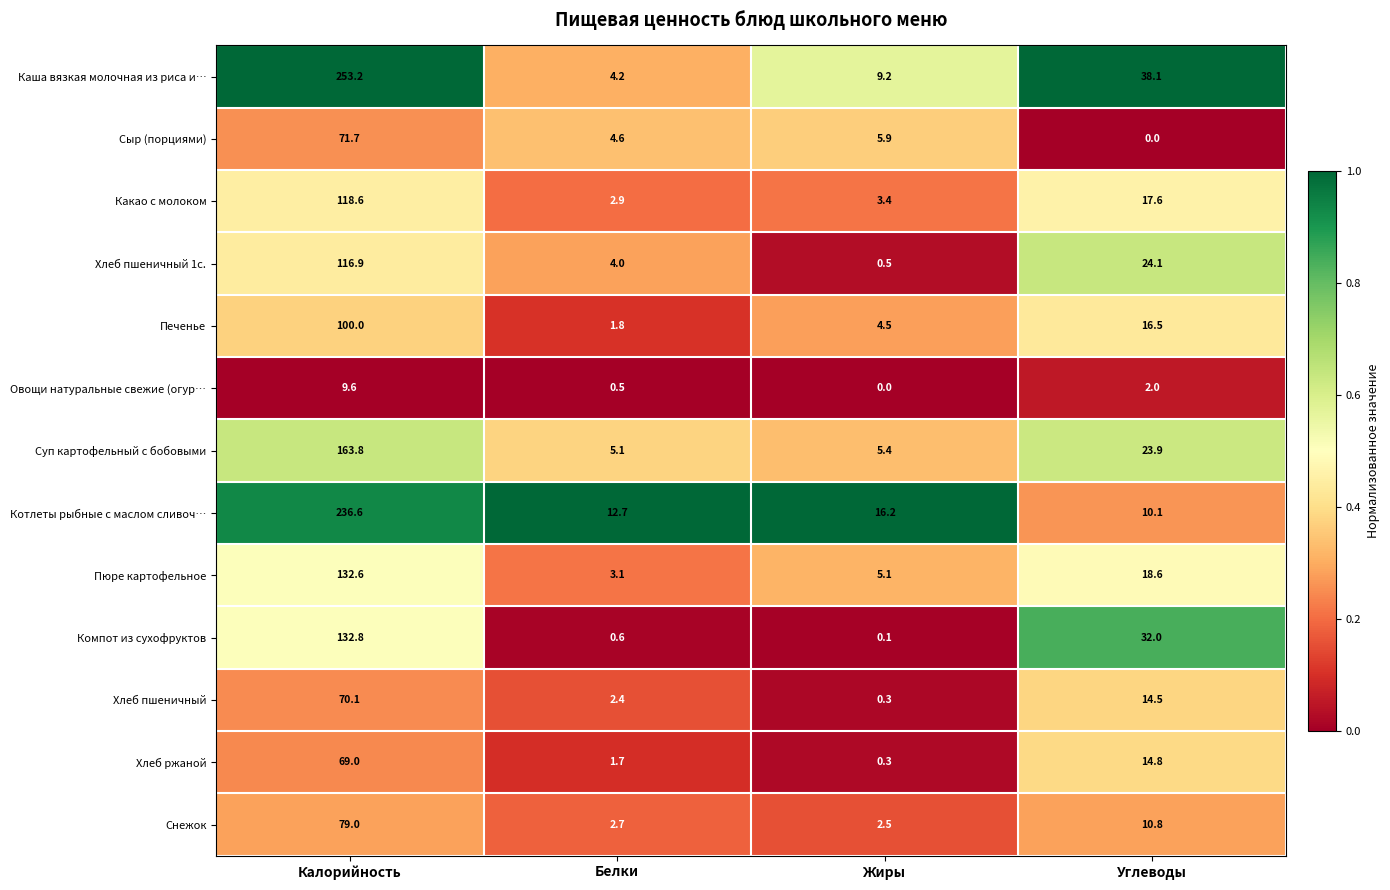

What value does the Пюре картофельное series have at Углеводы?

18.6